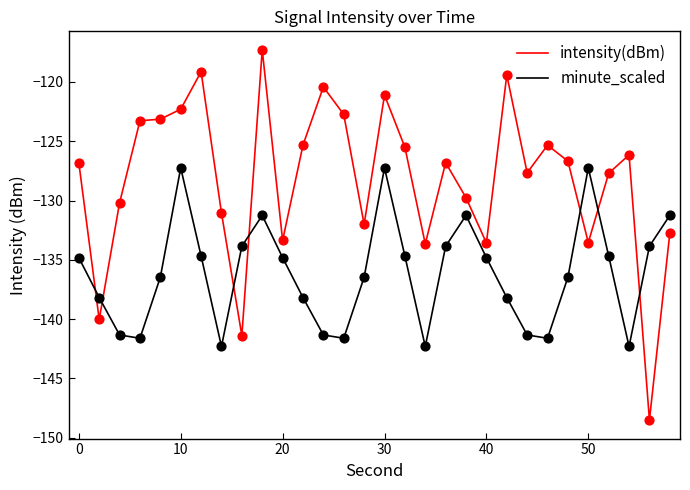

What is the maximum value shown in the chart?

-117.3